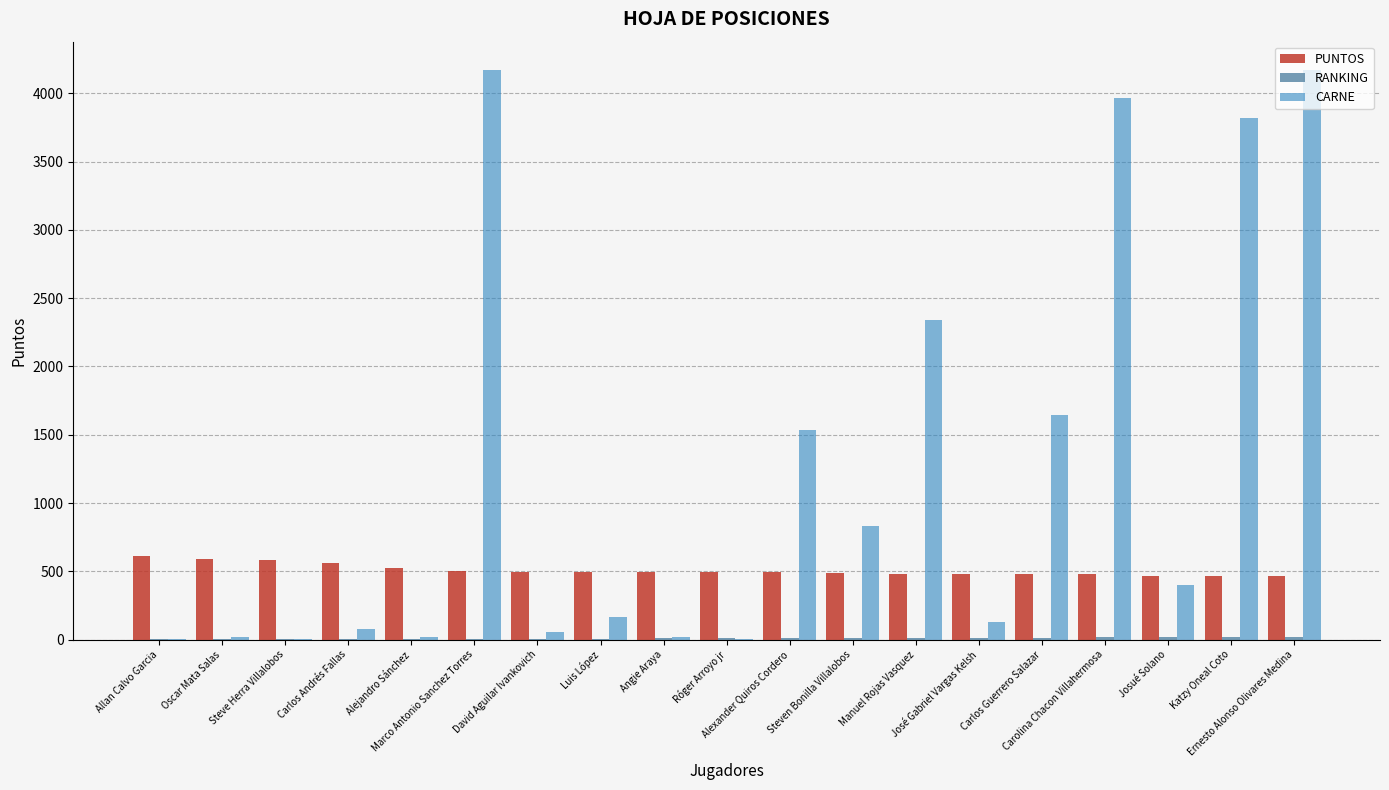

Count the number of data series in this chart.

3